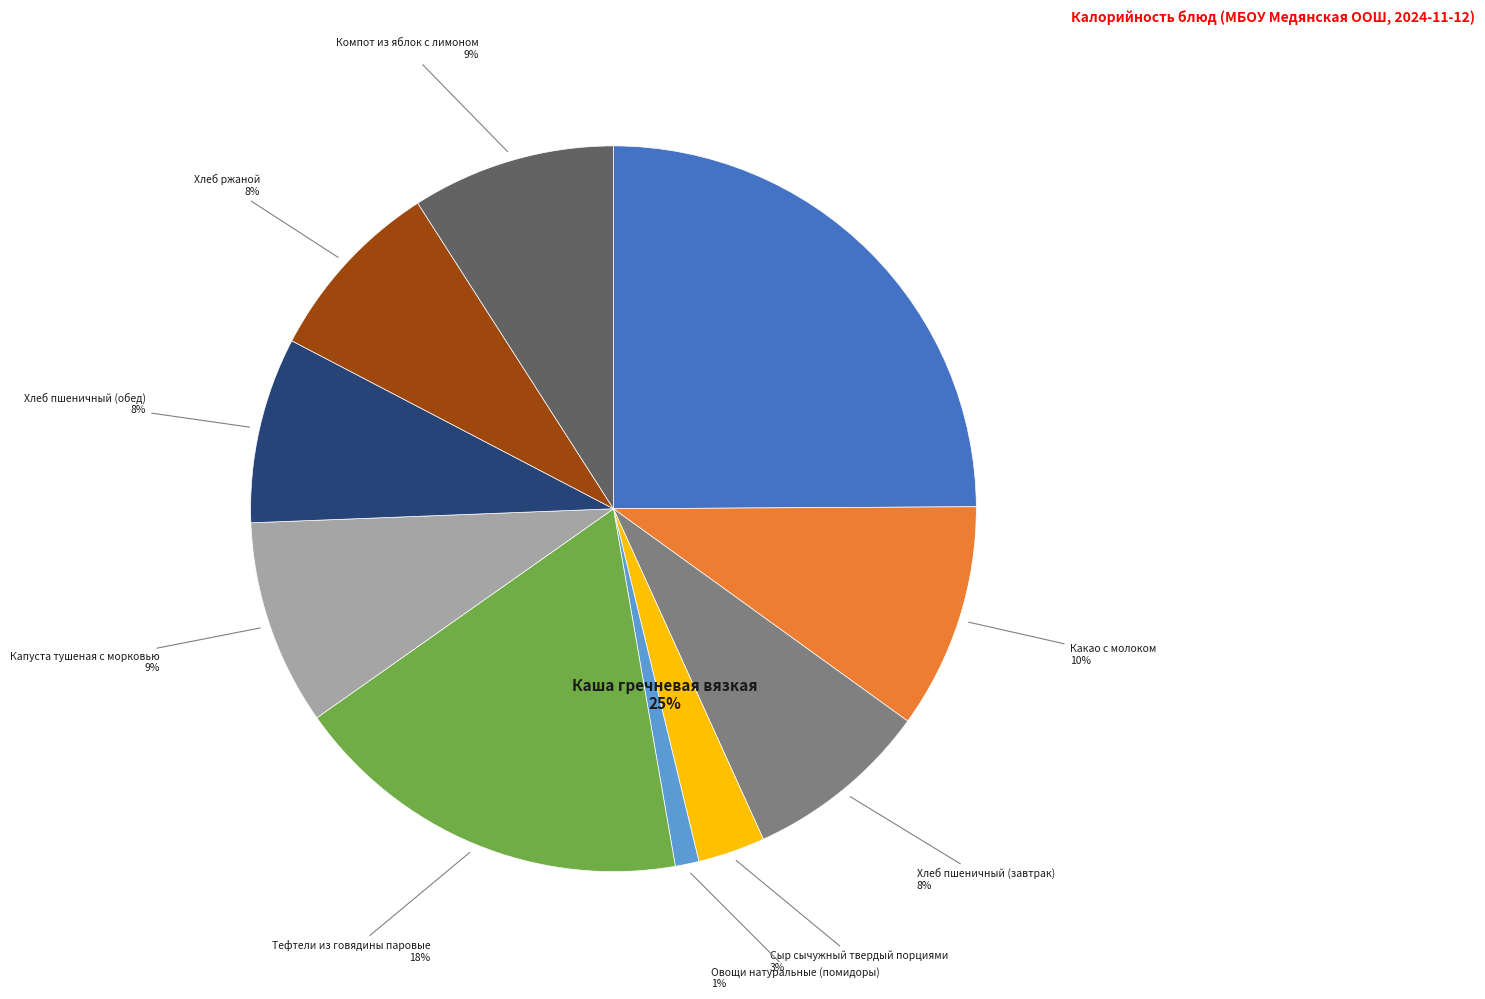

To the nearest percent, what is the difference between the Компот из яблок с лимоном and Хлеб пшеничный (завтрак) slice percentages?

1%